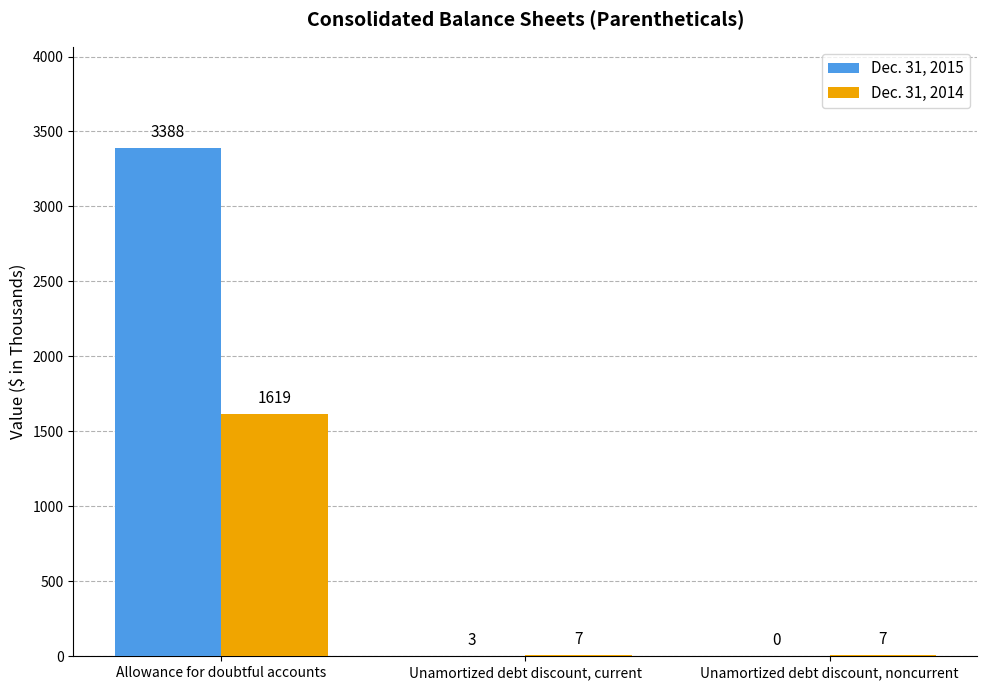

At which category is the sum across all series the highest?

Allowance for doubtful accounts